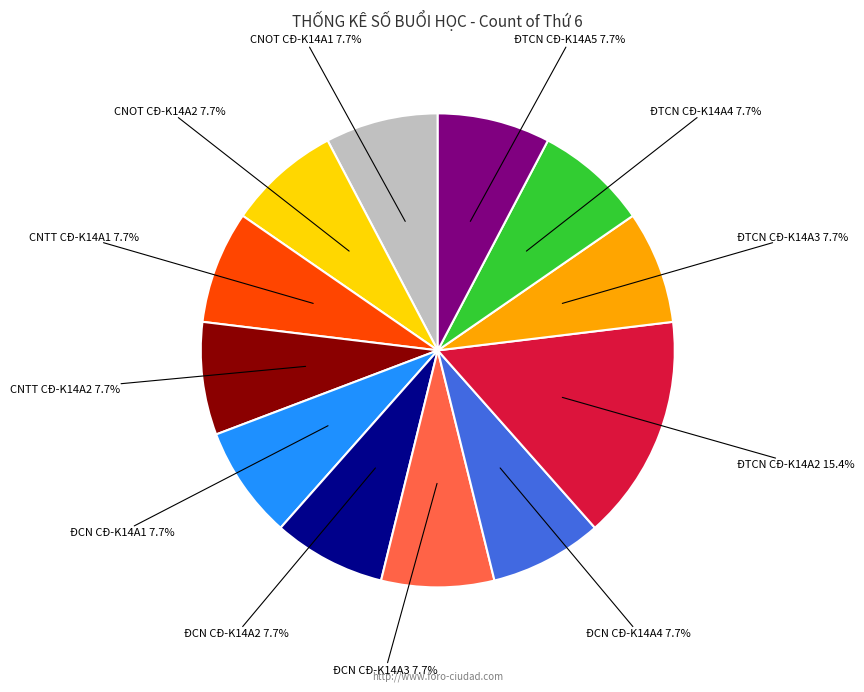

Is there any slice that represents more than half of the pie?

No